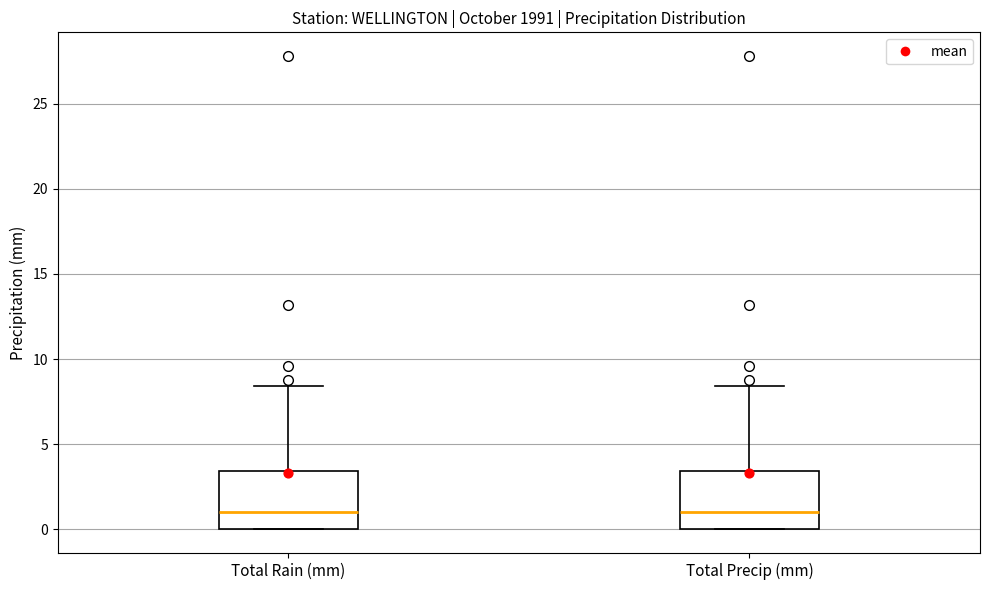

Reading left to right, transcribe this box plot: for each box, give where its median line is, the range the box spans, and where its two whiskers end, as read against the y-axis. The values are not printed on the chart, so give them approximately, as read against the axis.

Total Rain (mm): median 1.0, box 0.0 to 3.5, whiskers 0.0 to 8.5
Total Precip (mm): median 1.0, box 0.0 to 3.5, whiskers 0.0 to 8.5